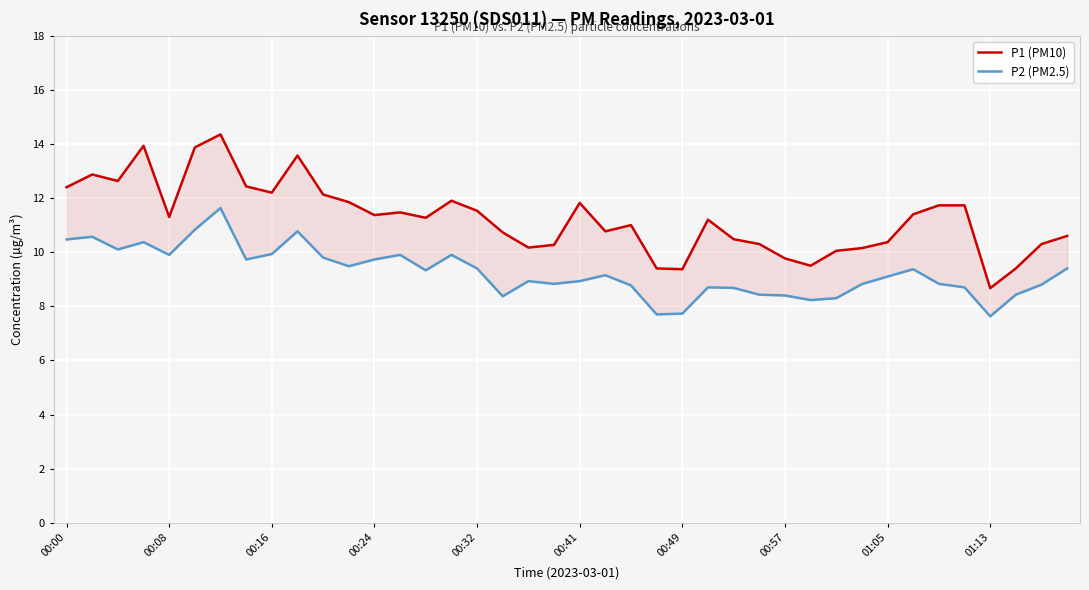

Which series has the largest range (max minus min)?

P1 (PM10)